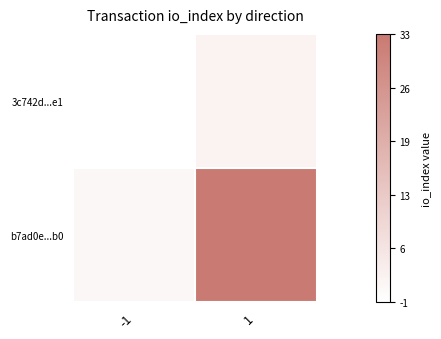

How many distinct data groups are displayed?

2